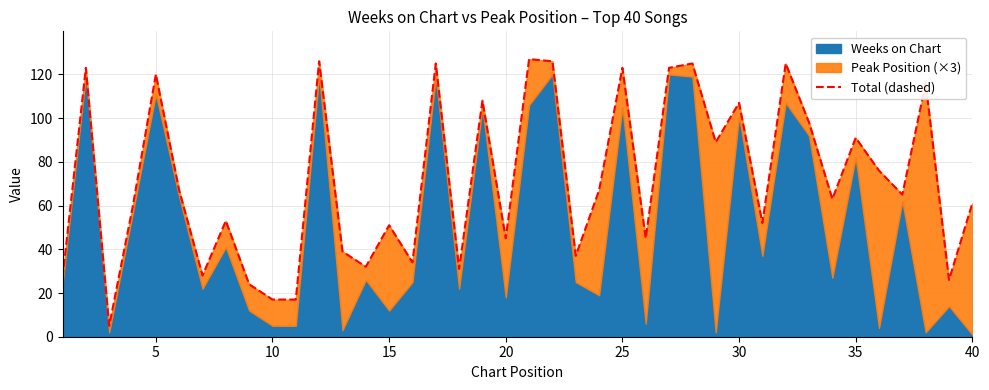

The value at 11 is 25. True or false?

False